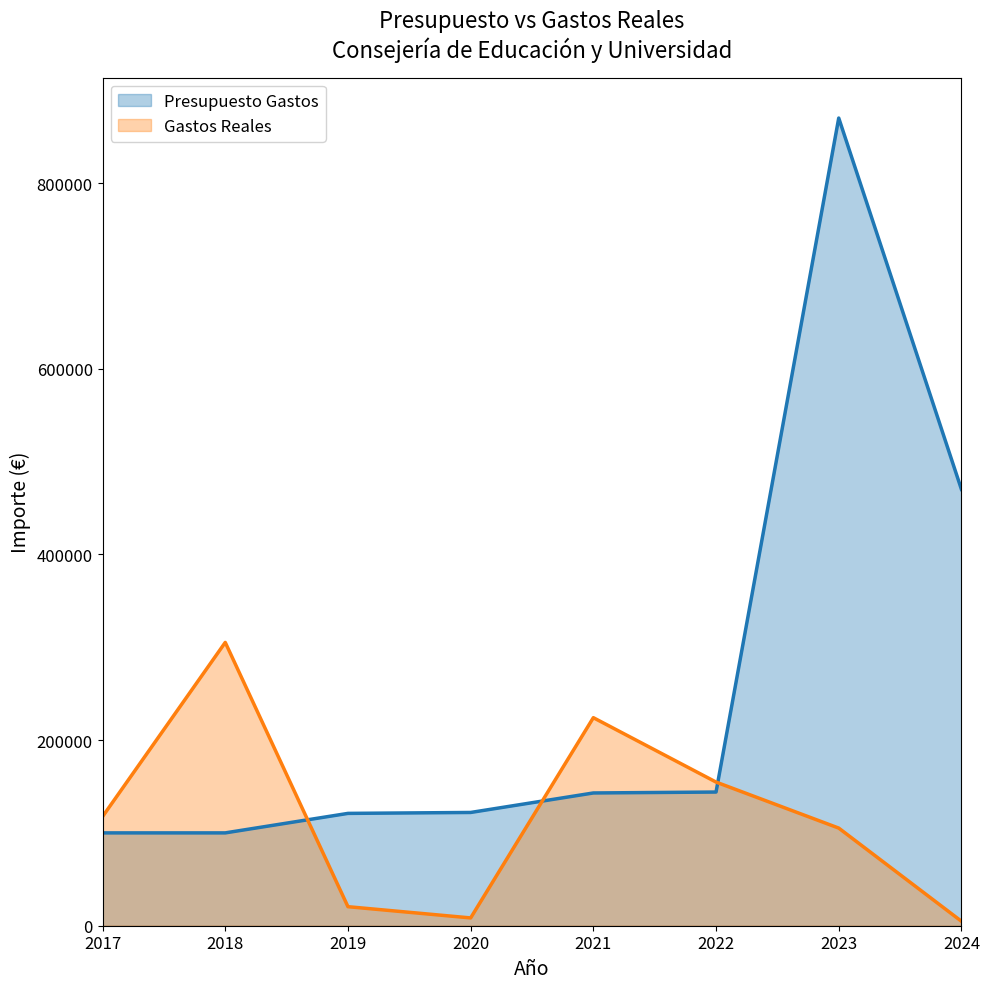

How many data points does each series have?

8